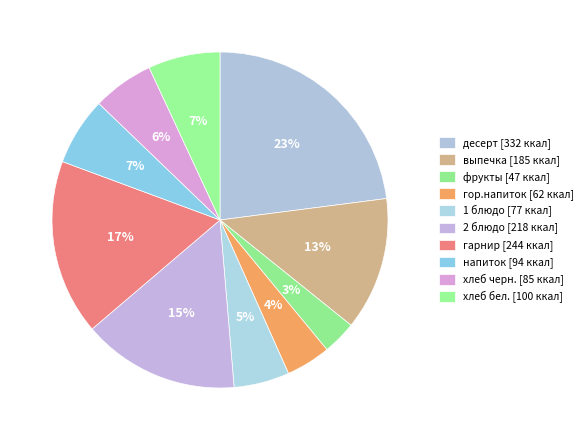

True or false: хлеб черн. accounts for 19% of the total.

False